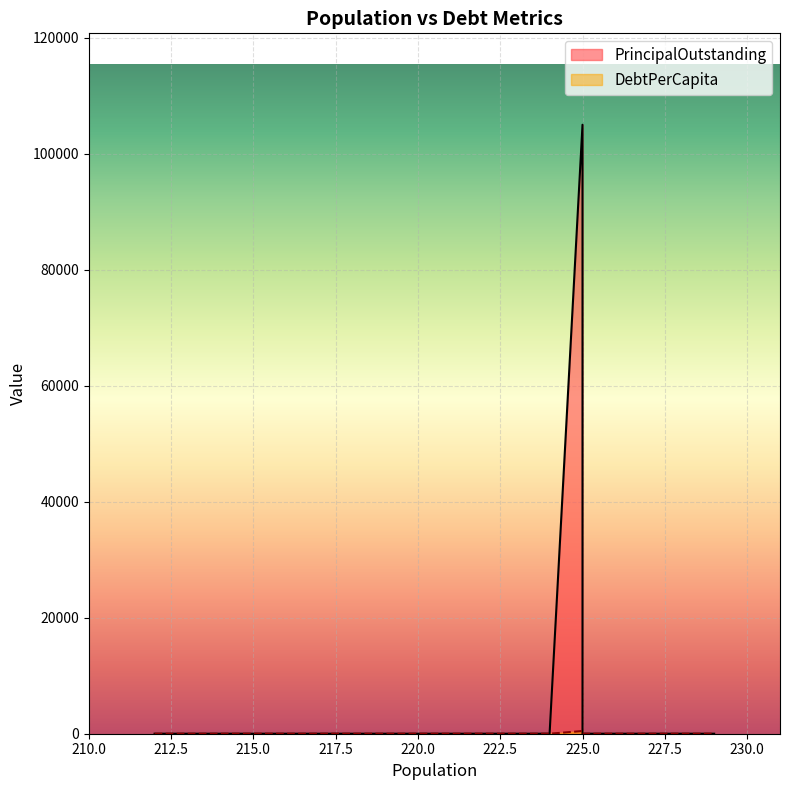

True or false: DebtPerCapita and PrincipalOutstanding cross at least once.

False